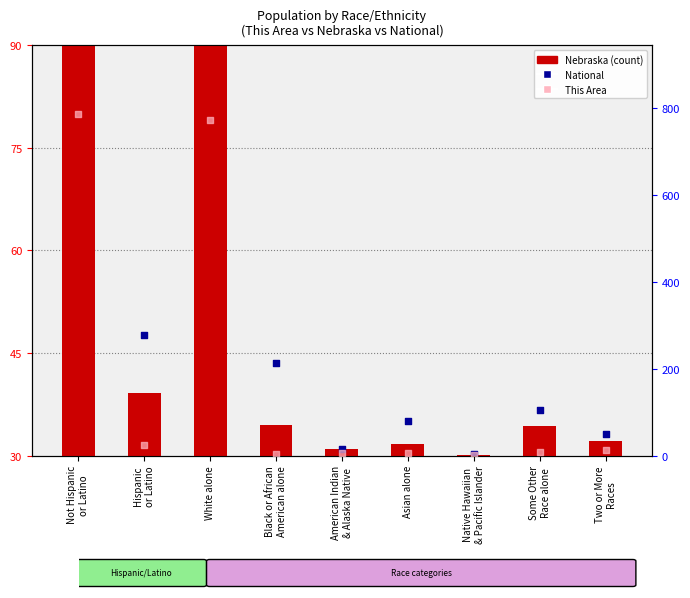

Which series contains the highest Y value?

This Area